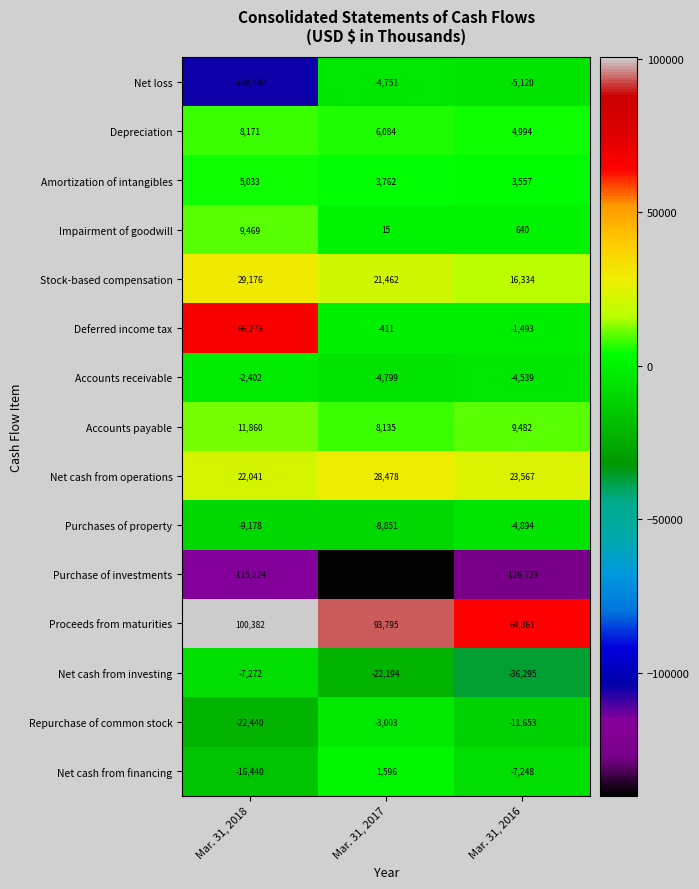

Which series changed the most between Mar. 31, 2018 and Mar. 31, 2017?

Net loss